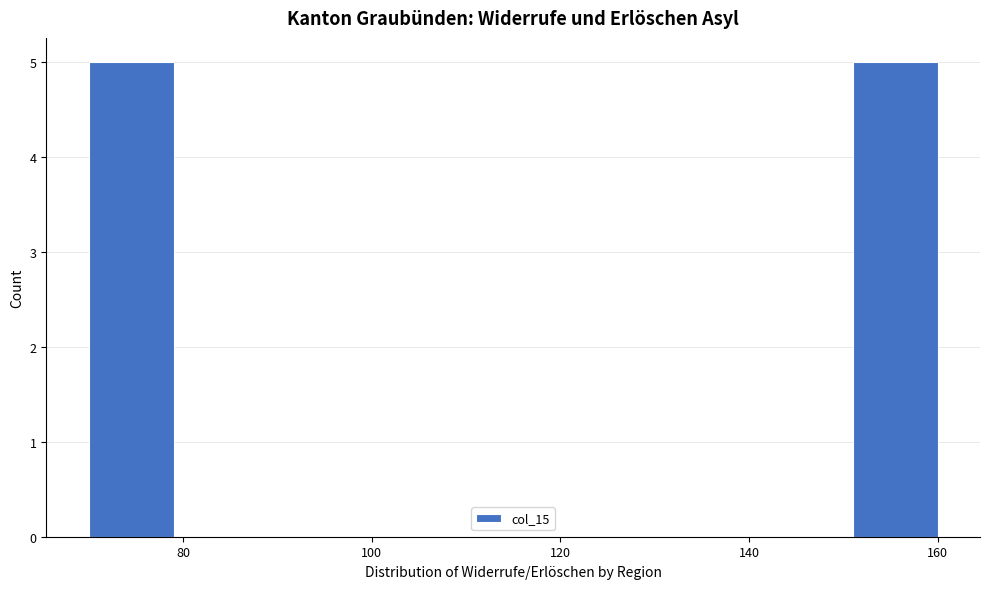

Reading left to right, transcribe this chart: for each bar, give the range it covers on the x-axis and its height. Neither the bar edges nor the heights are printed on the chart, so give them approximately, as read against the axes.

70 to 79: 5
79 to 88: 0
88 to 97: 0
97 to 106: 0
106 to 115: 0
115 to 124: 0
124 to 133: 0
133 to 142: 0
142 to 151: 0
151 to 160: 5